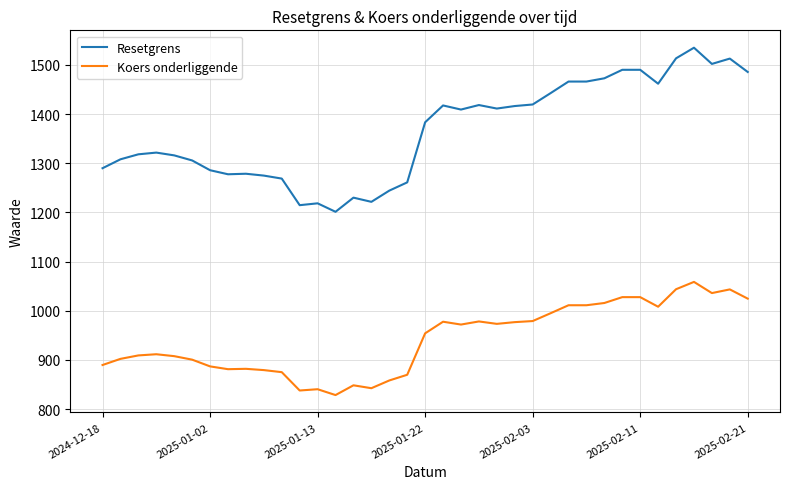

True or false: Koers onderliggende and Resetgrens intersect in this chart.

False